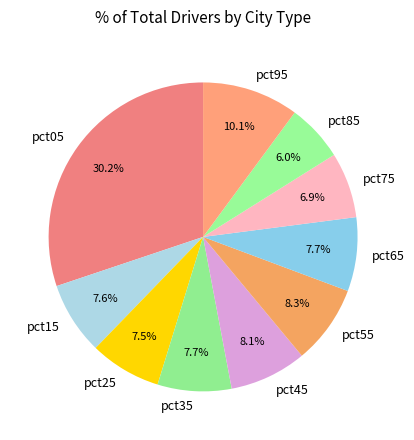

Combined, do pct75 and pct45 account for over 50%?

No